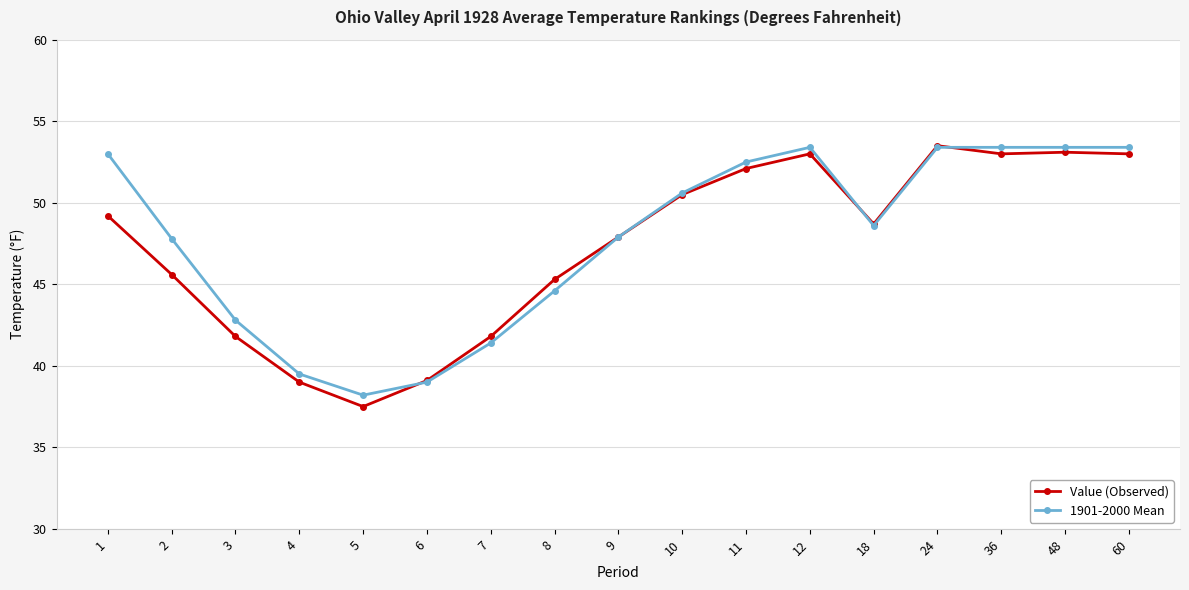

True or false: 1901-2000 Mean and Value (Observed) intersect in this chart.

True